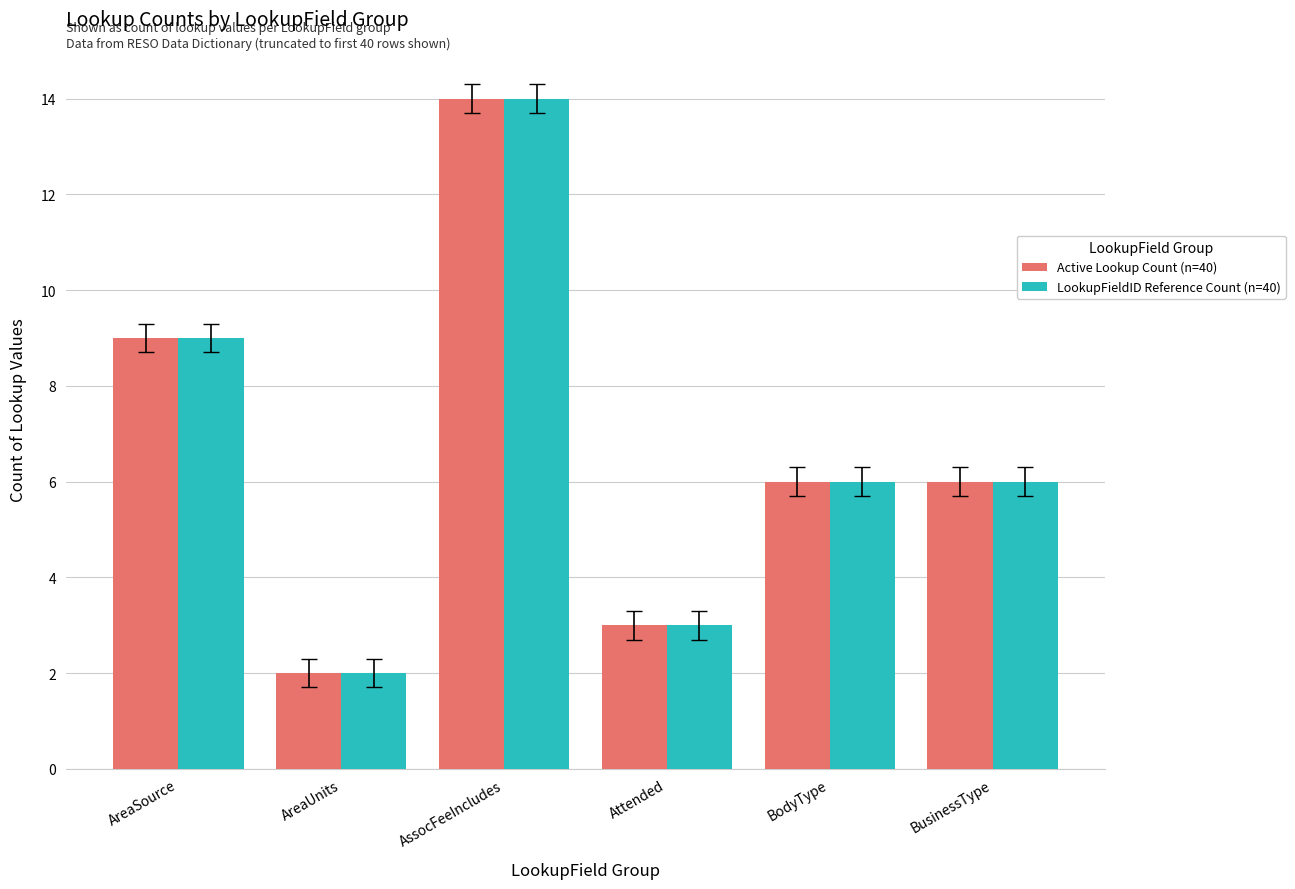

Reading right to left, list all the values displayed in this chart.

Active Lookup Count (n=40): BusinessType=6	BodyType=6	Attended=3	AssocFeeIncludes=14	AreaUnits=2	AreaSource=9
LookupFieldID Reference Count (n=40): BusinessType=6	BodyType=6	Attended=3	AssocFeeIncludes=14	AreaUnits=2	AreaSource=9